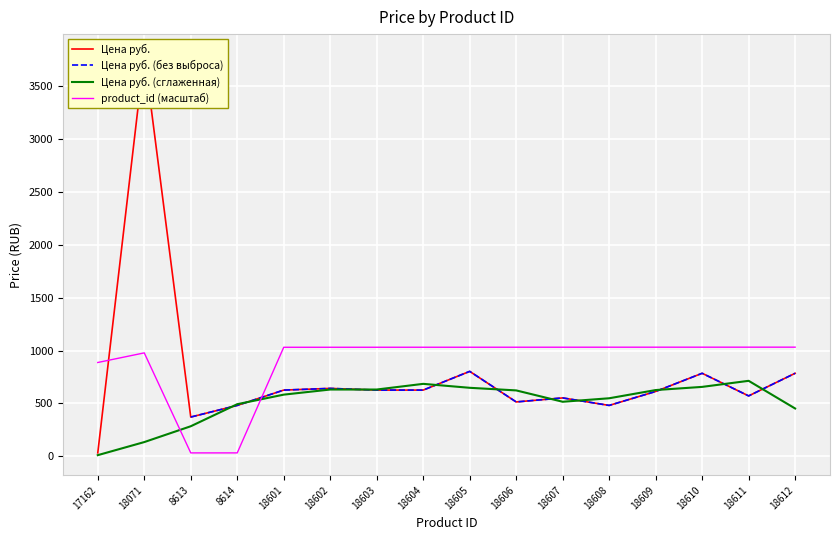

Between which two adjacent categories do product_id (масштаб) and Цена руб. (сглаженная) first intersect?

18071 and 8613